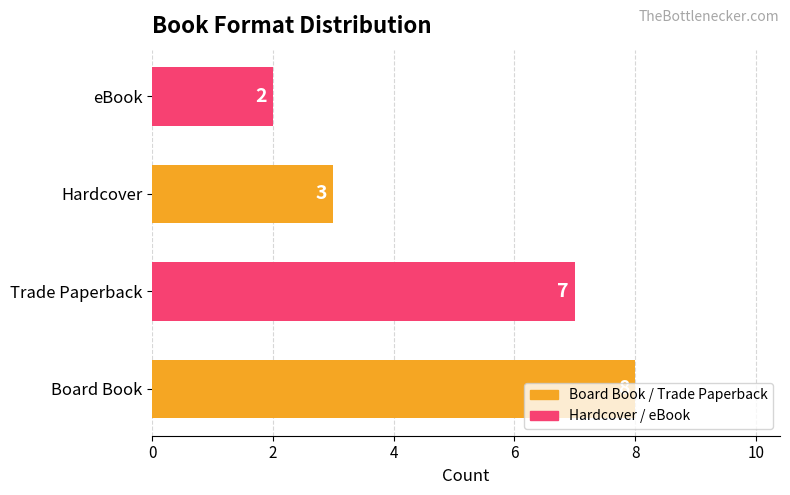

List the labels in order of value, smallest first.

eBook, Hardcover, Trade Paperback, Board Book